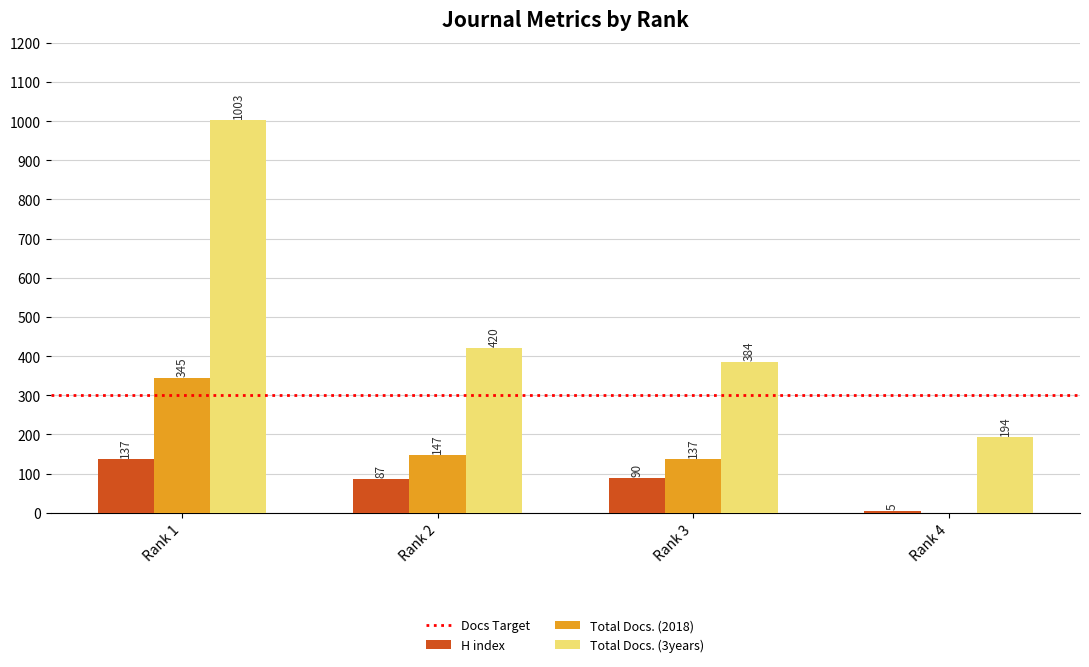

What is the highest value of the Total Docs. (2018) series?

345